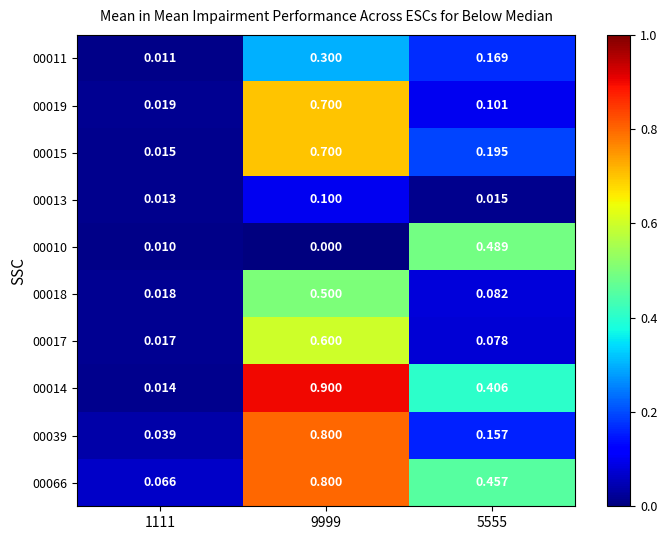

Is the value of 00018 at 9999 greater than the value of 00015 at 5555?

Yes